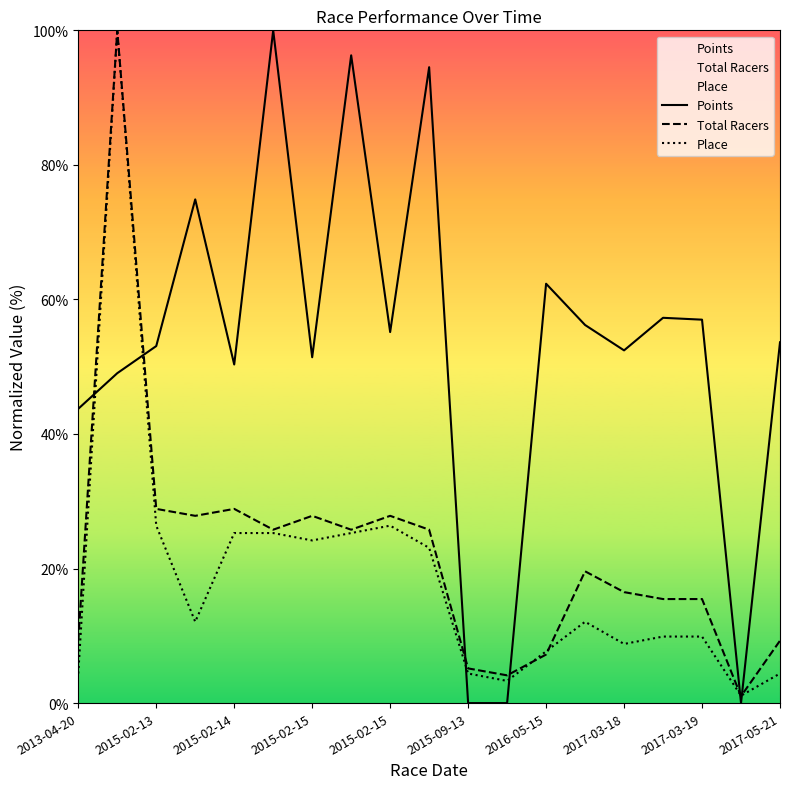

At which category does Points reach its first local valley?

2015-02-14